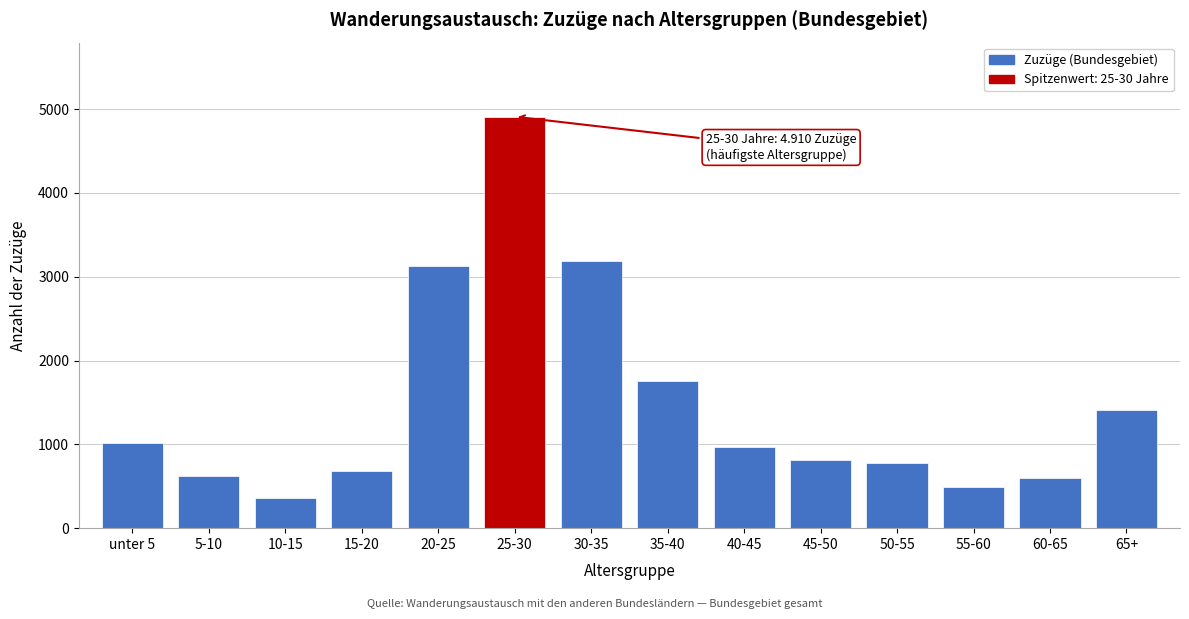

Reading left to right, what are all the values shown in this chart?

1019	627	361	682	3123	4910	3183	1757	973	815	783	491	593	1412